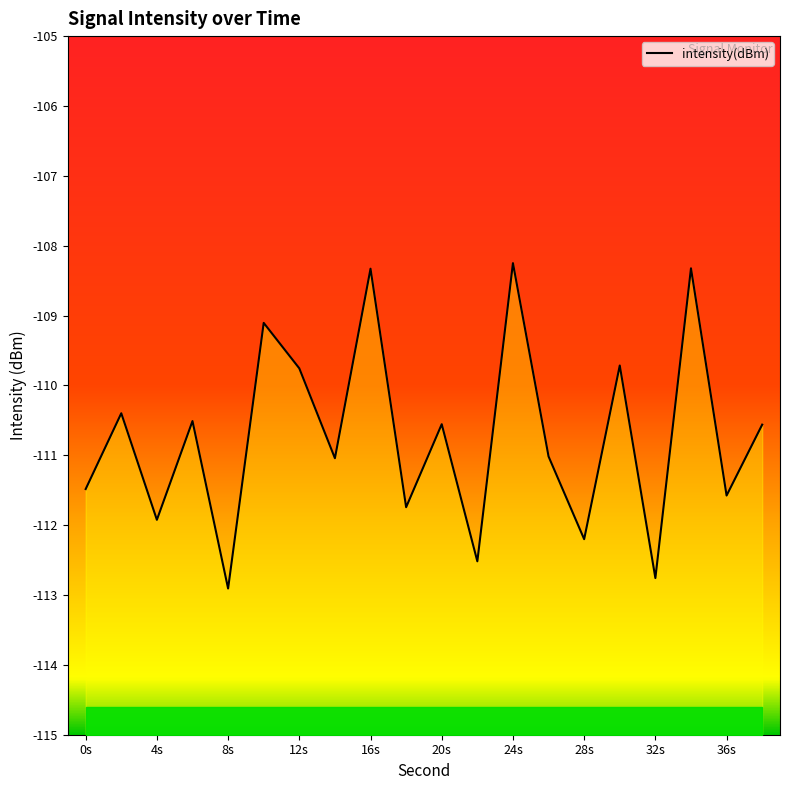

The value of intensity(dBm) at 20s is -110.6. True or false?

True